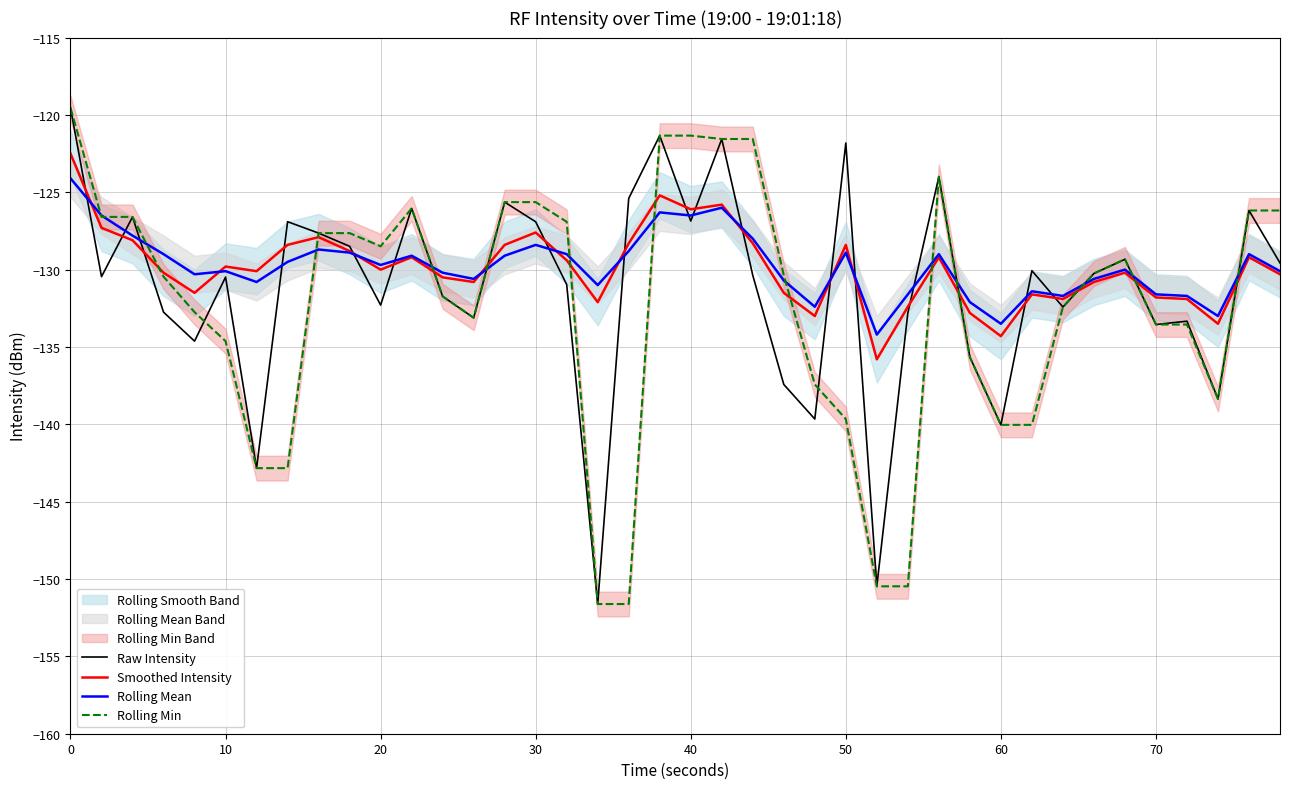

What is the average value of the Rolling Mean series?

-129.7